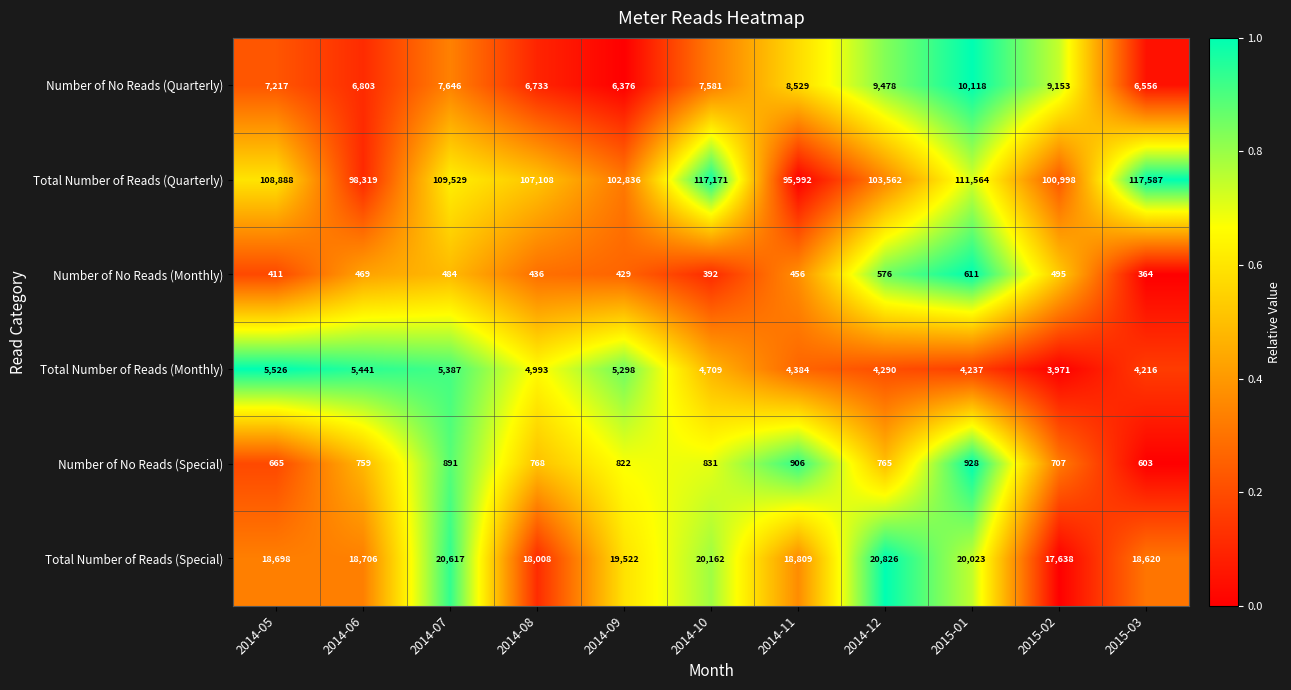

Which series has the largest range (max minus min)?

Total Number of Reads (Quarterly)